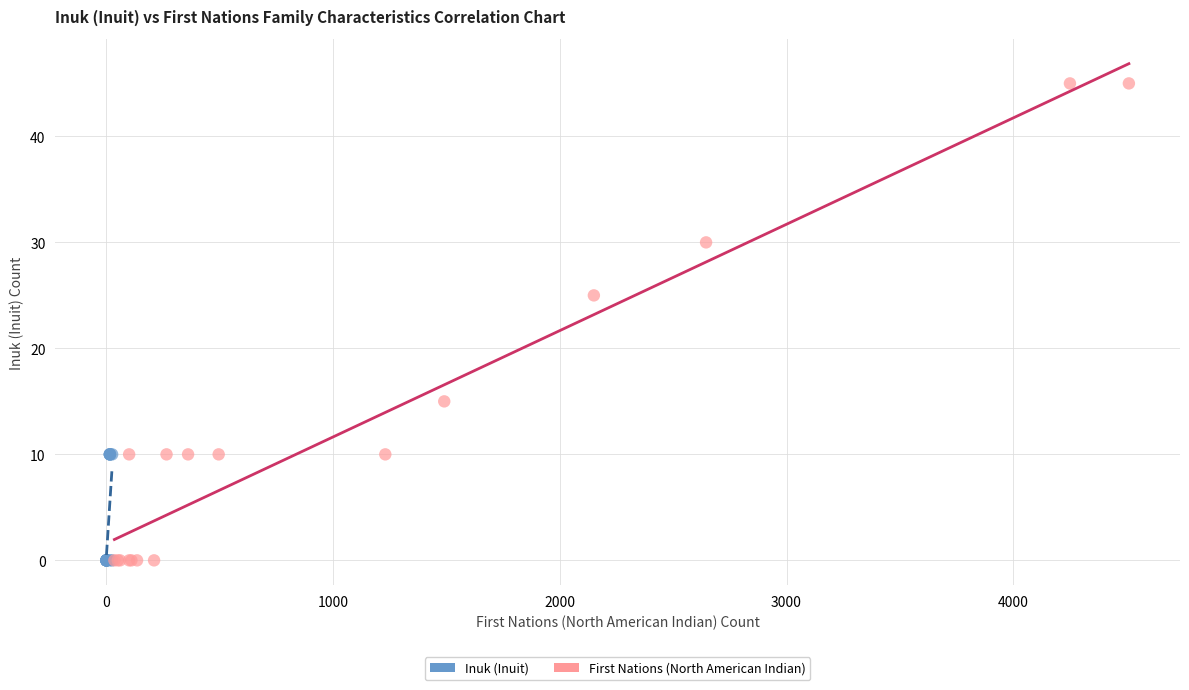

Which series contains the highest Y value?

First Nations (North American Indian)